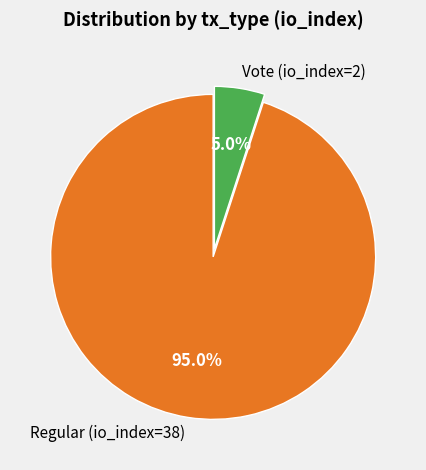

To the nearest percent, what is the difference between the largest and smallest slice percentages?

90%